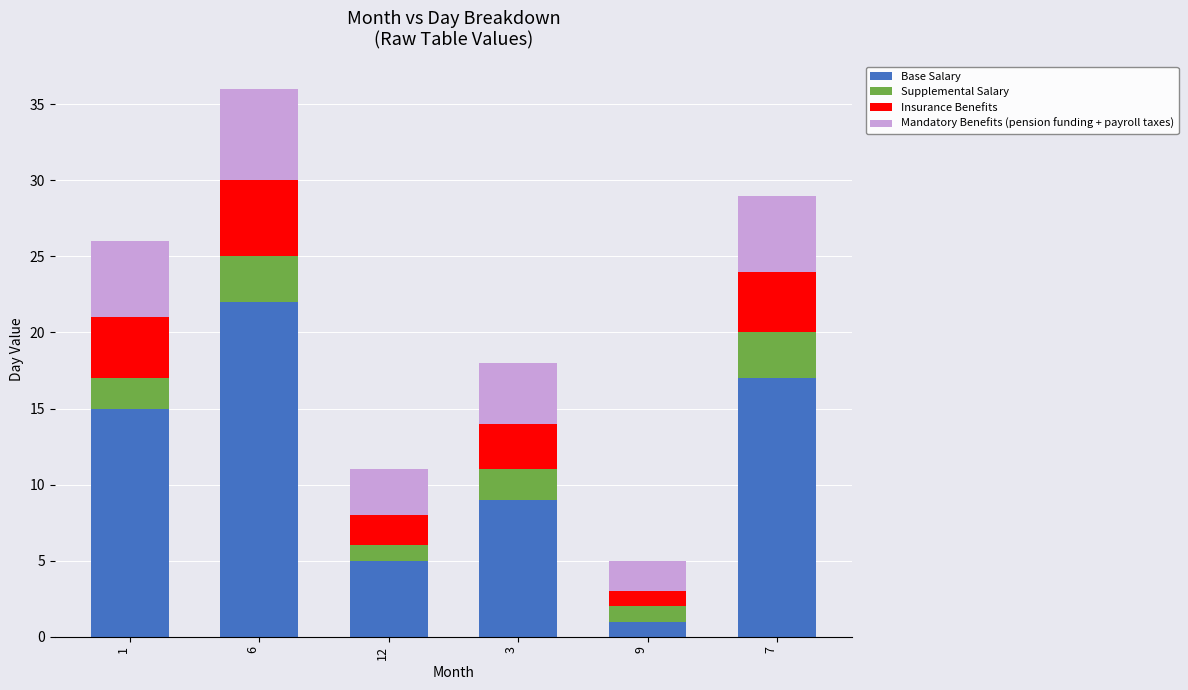

What is the highest value of the Base Salary series?

22